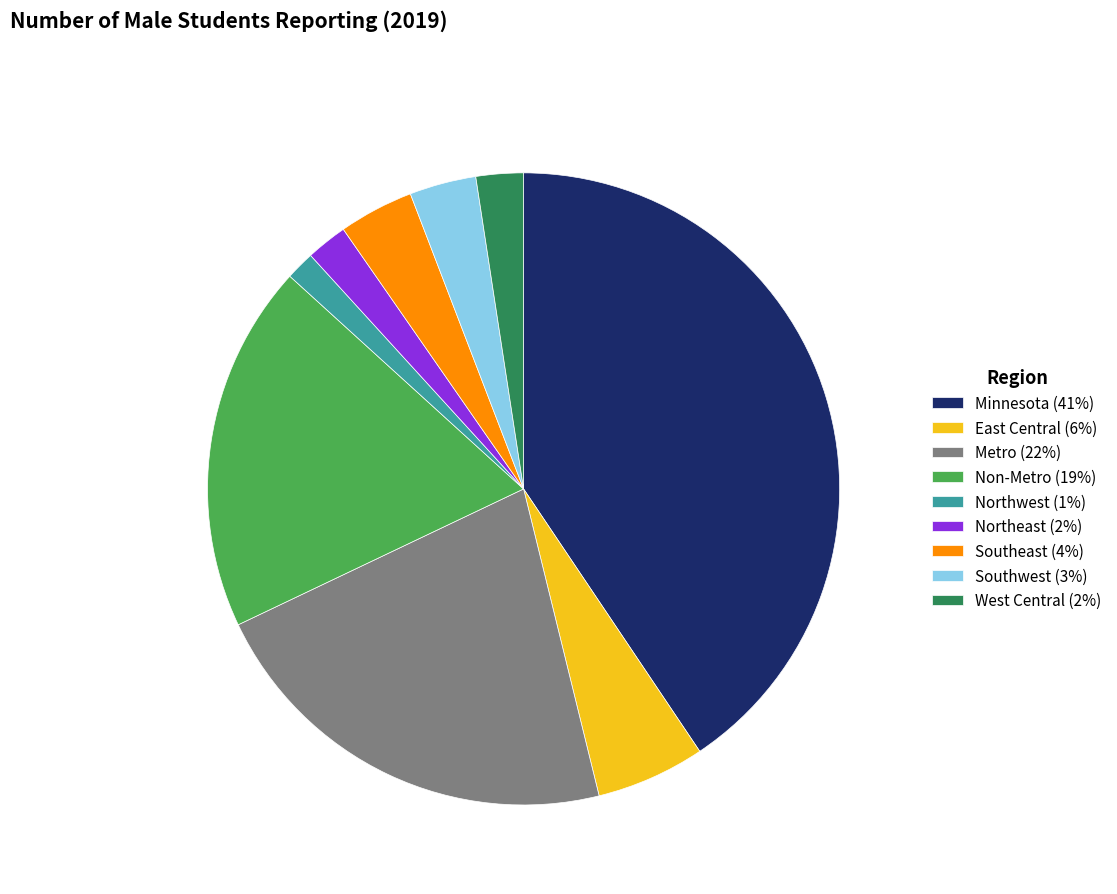

Is Northwest the majority of the pie?

No